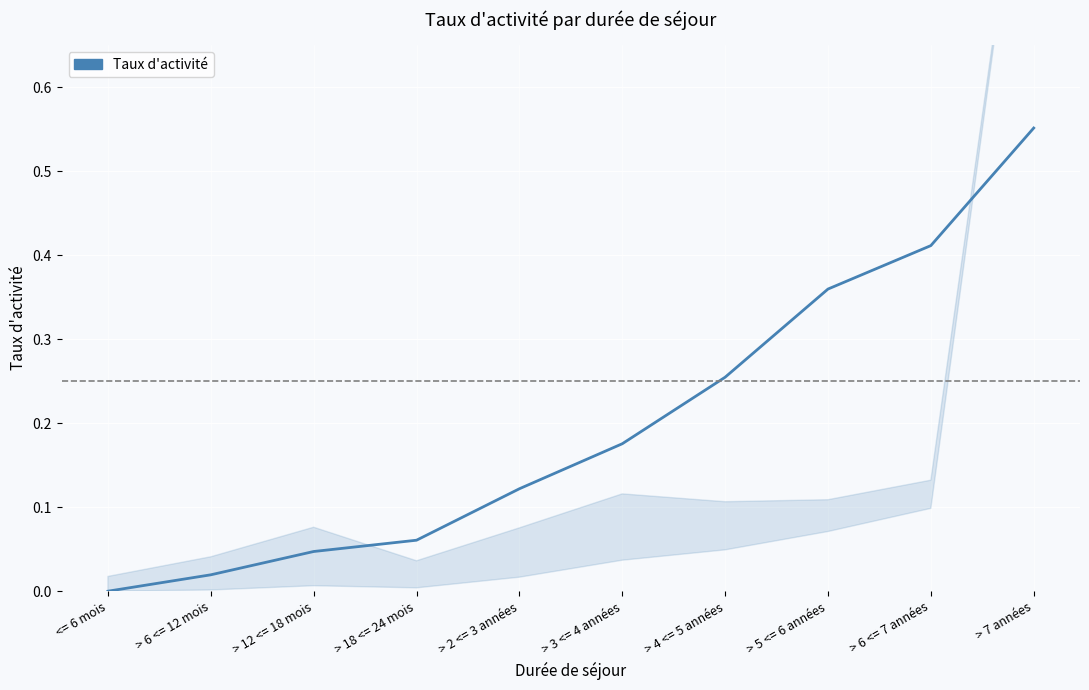

How many lines are shown in the chart?

1